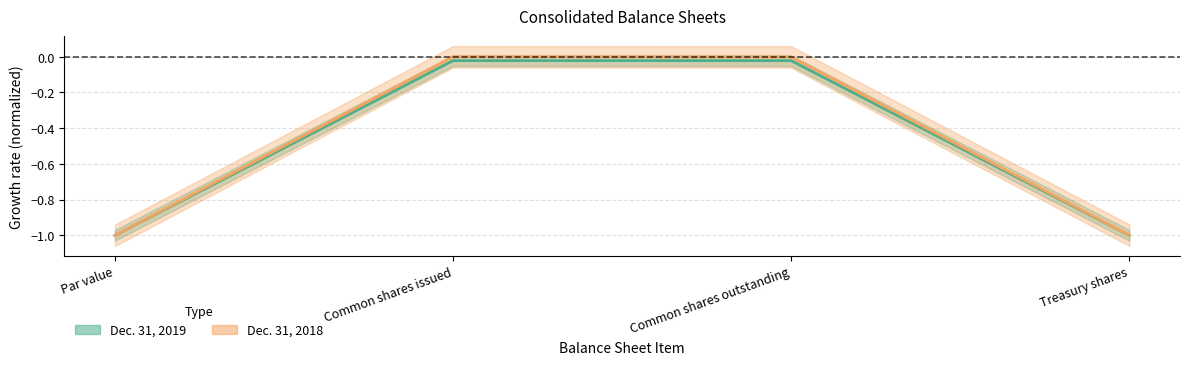

The Dec. 31, 2019 series shows -1.6 at Par value. True or false?

False